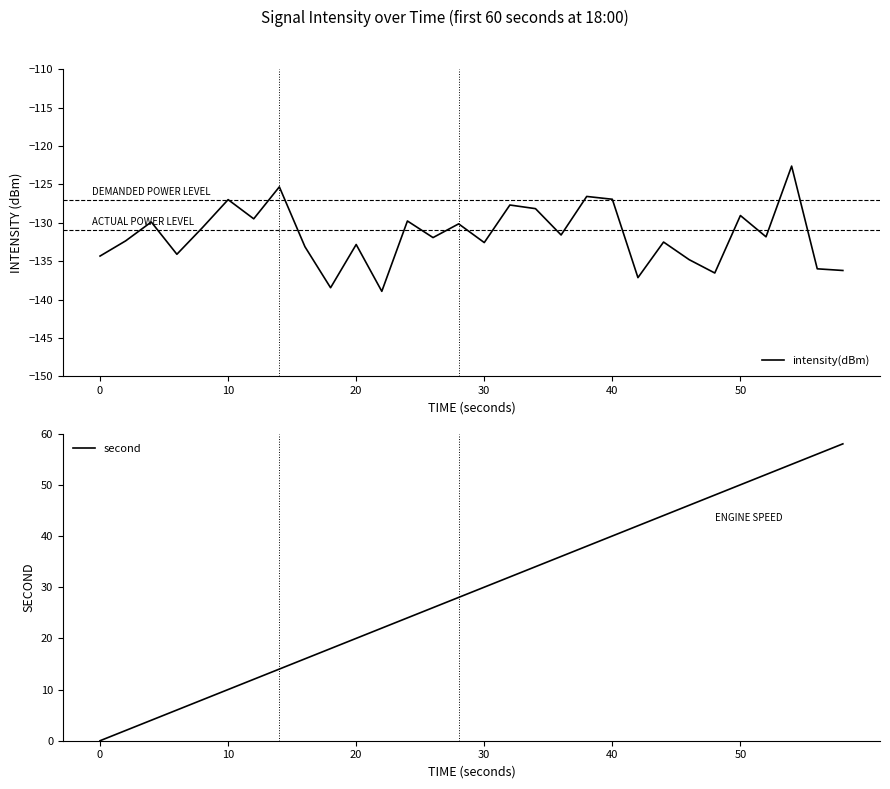

Does the chart display data point markers on the line(s)?

No